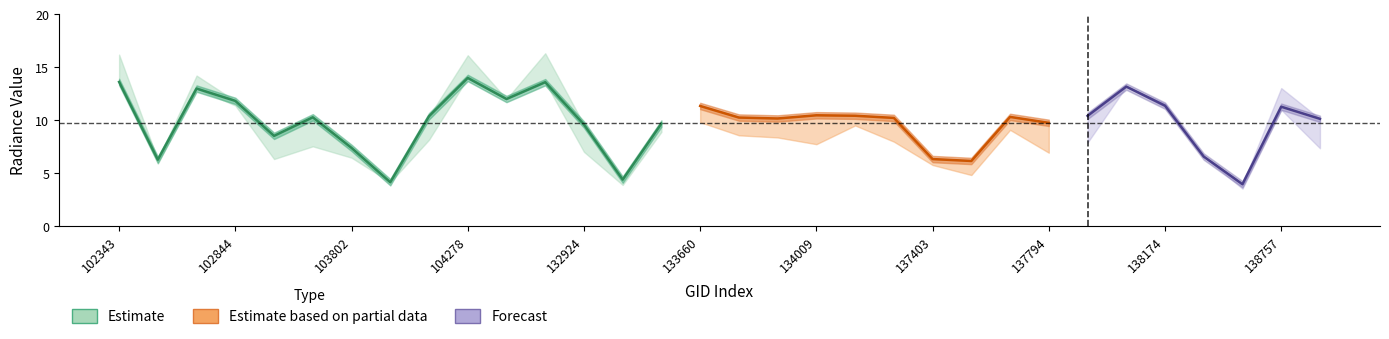

Is this an area chart (filled region under the line)?

No